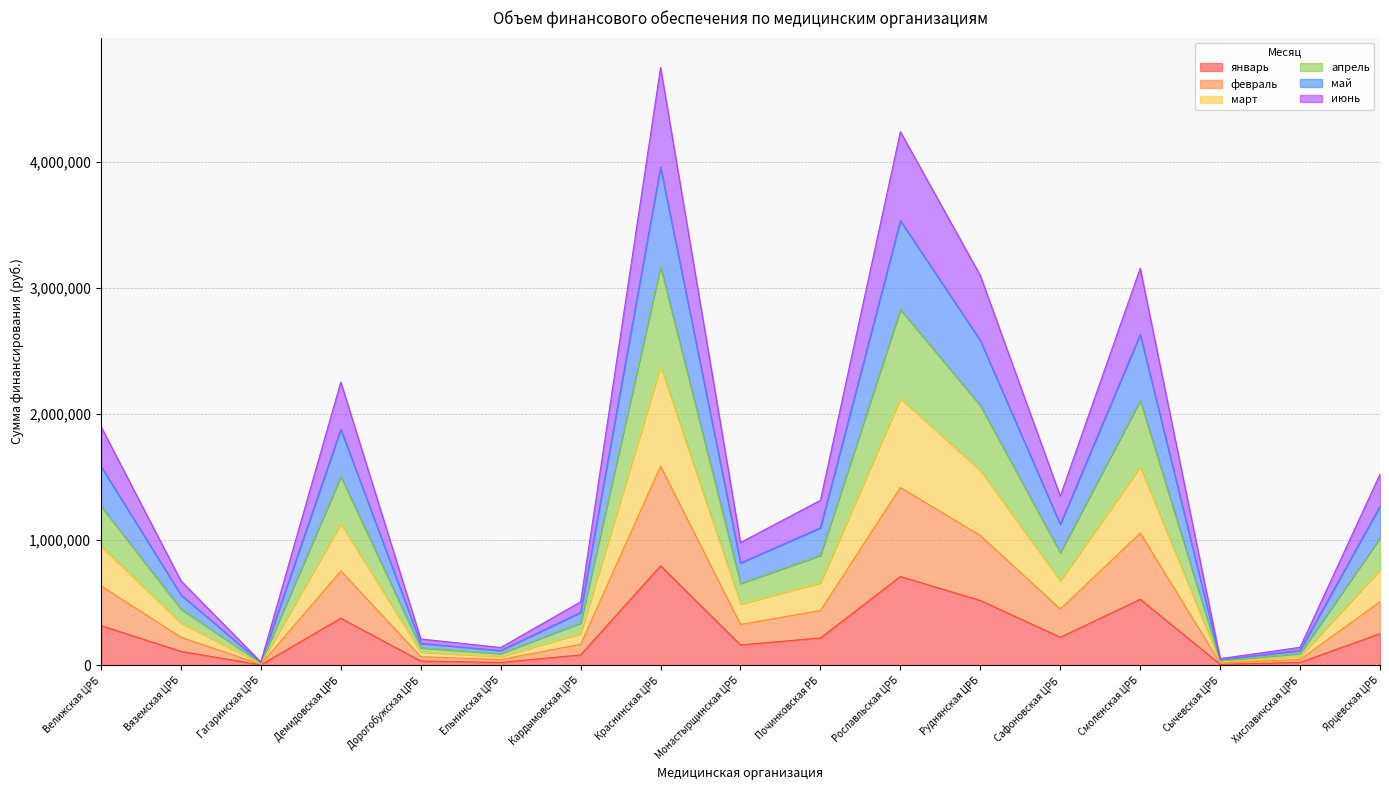

Does the chart have visible grid lines?

Yes